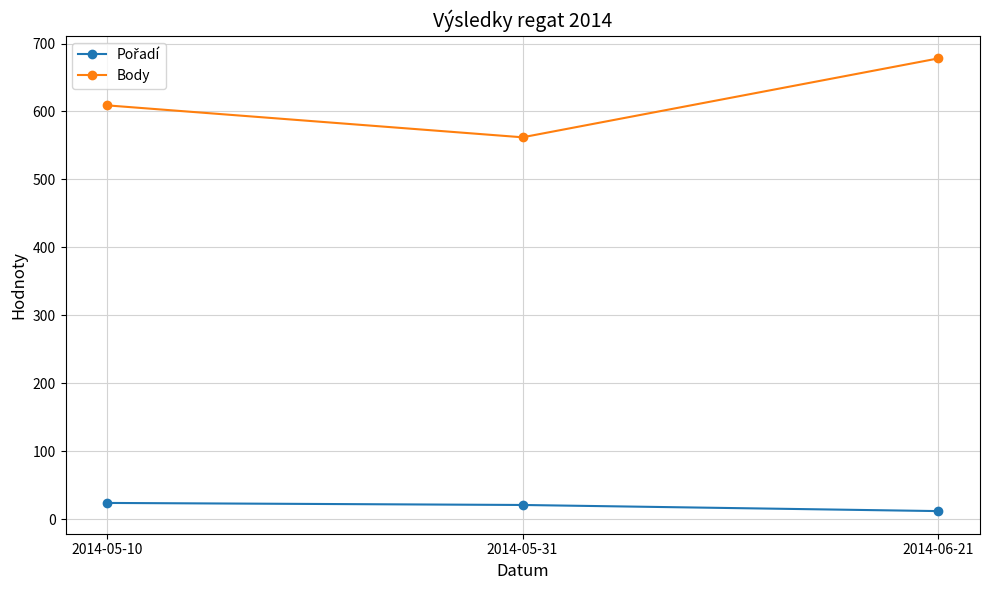

Is this an area chart (filled region under the line)?

No